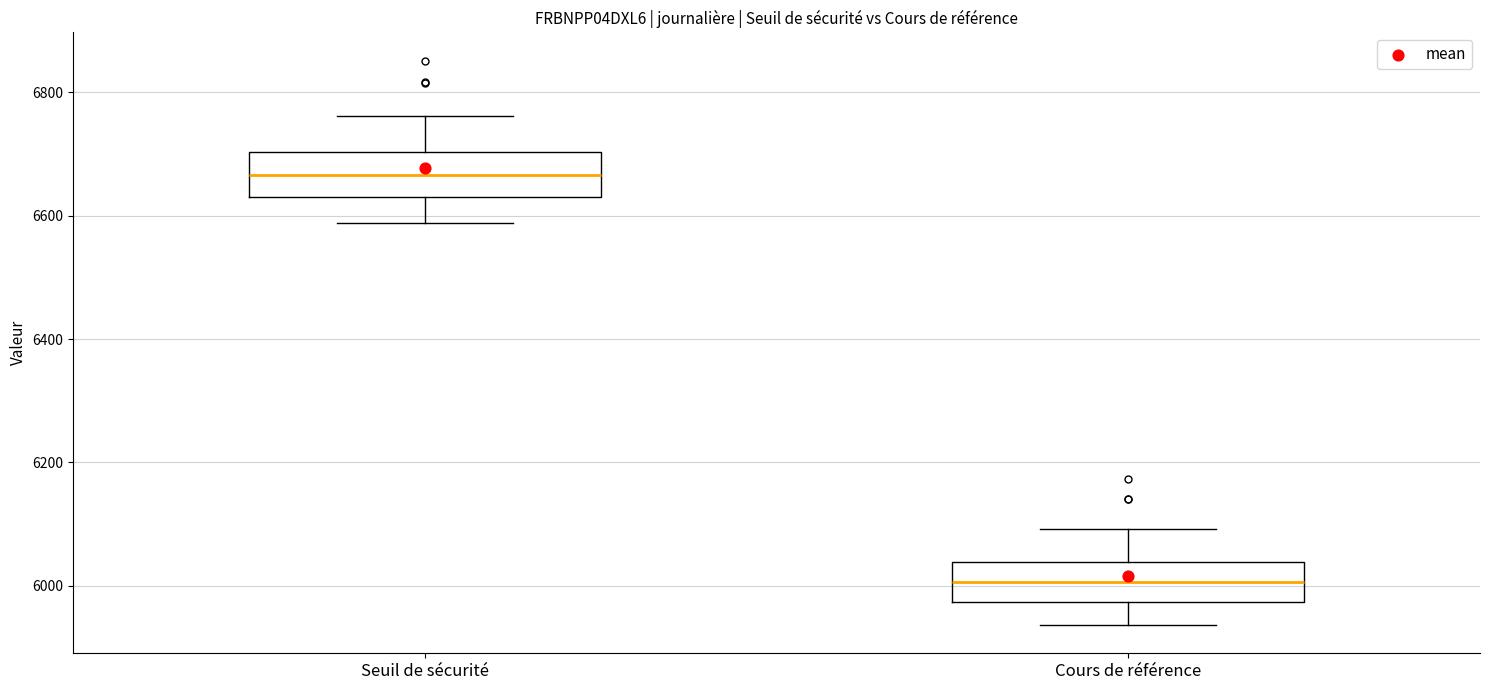

Reading left to right, transcribe this box plot: for each box, give where its median line is, the range the box spans, and where its two whiskers end, as read against the y-axis. The values are not printed on the chart, so give them approximately, as read against the axis.

Seuil de sécurité: median 6660, box 6640 to 6700, whiskers 6580 to 6760
Cours de référence: median 6000, box 5980 to 6040, whiskers 5940 to 6100